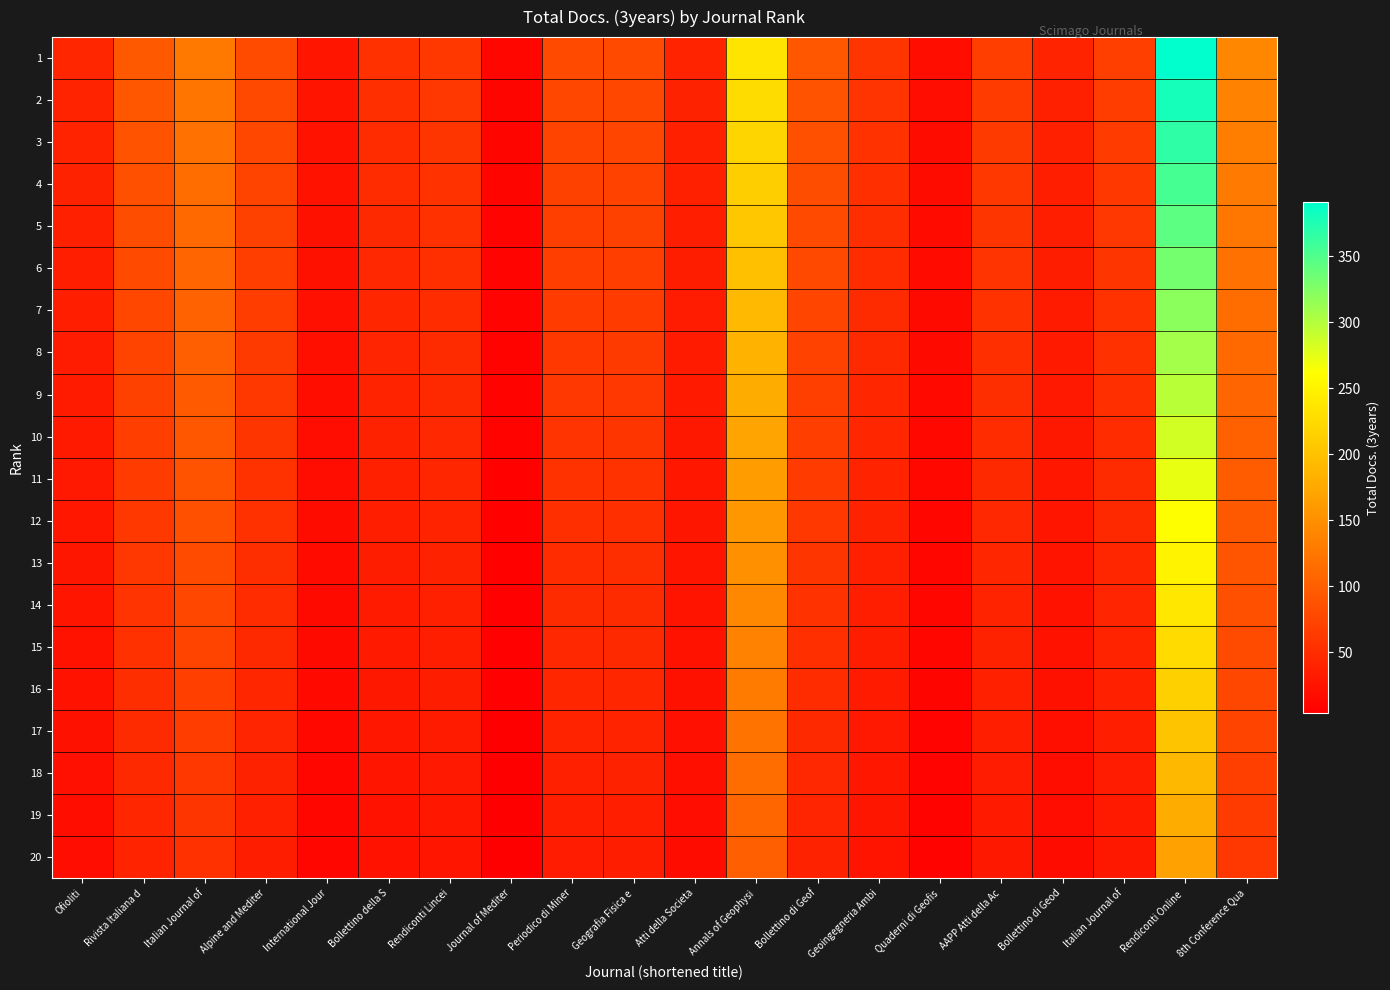

Which series has the largest range (max minus min)?

1